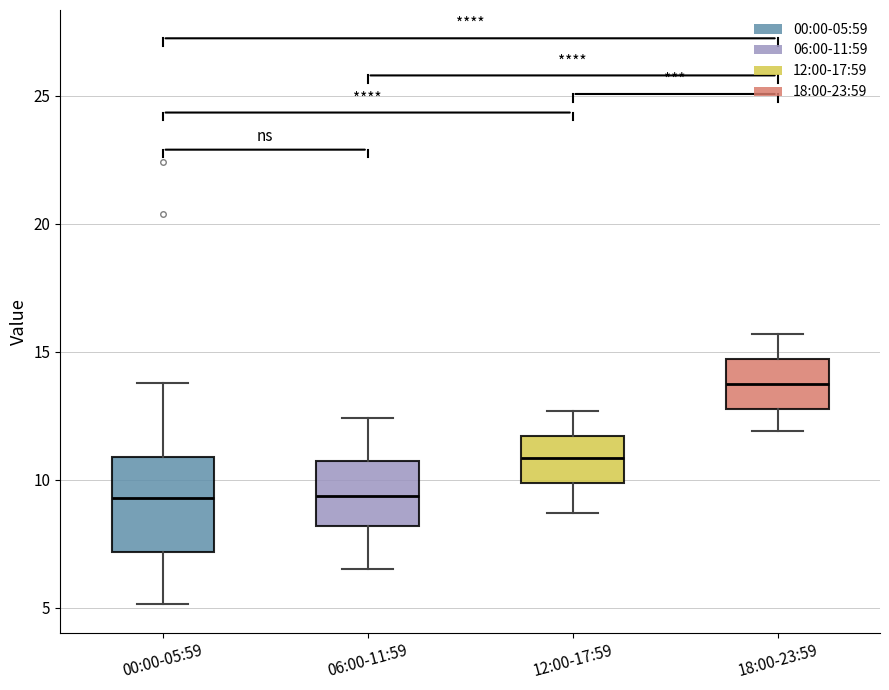

Which box is the tallest, from its lower edge to its upper edge?

00:00-05:59